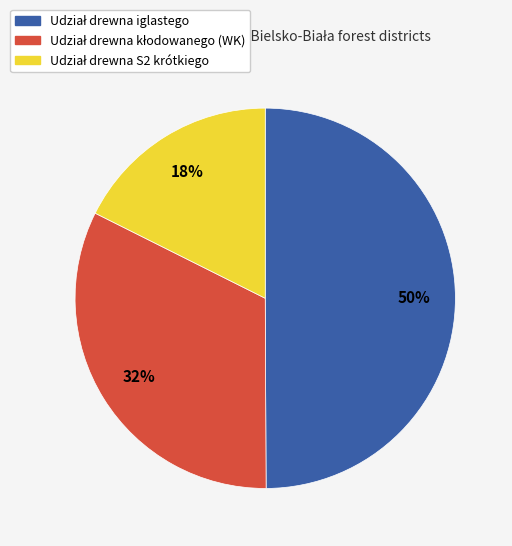

To the nearest percent, what is the average slice percentage?

33%